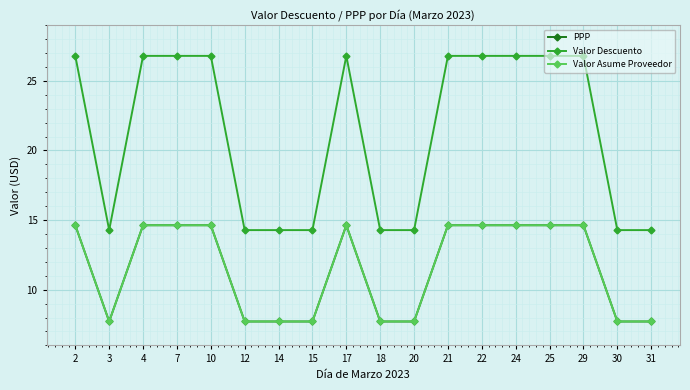

Does the chart have visible grid lines?

Yes